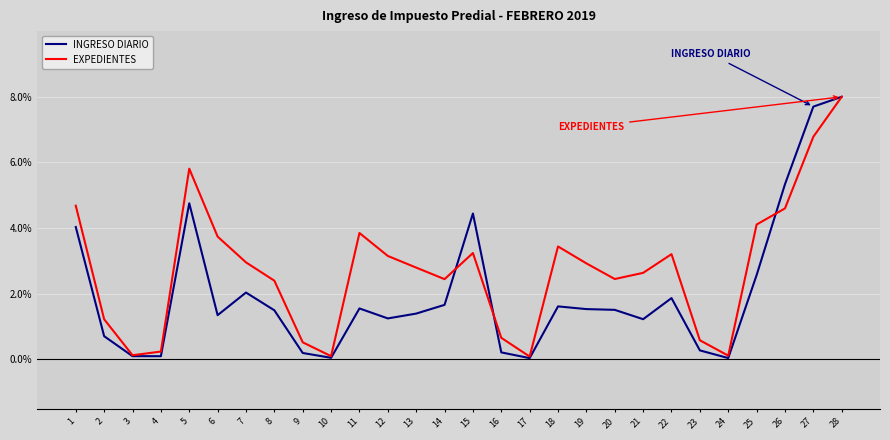

List the series in order of their overall mean, highest first.

EXPEDIENTES, INGRESO DIARIO